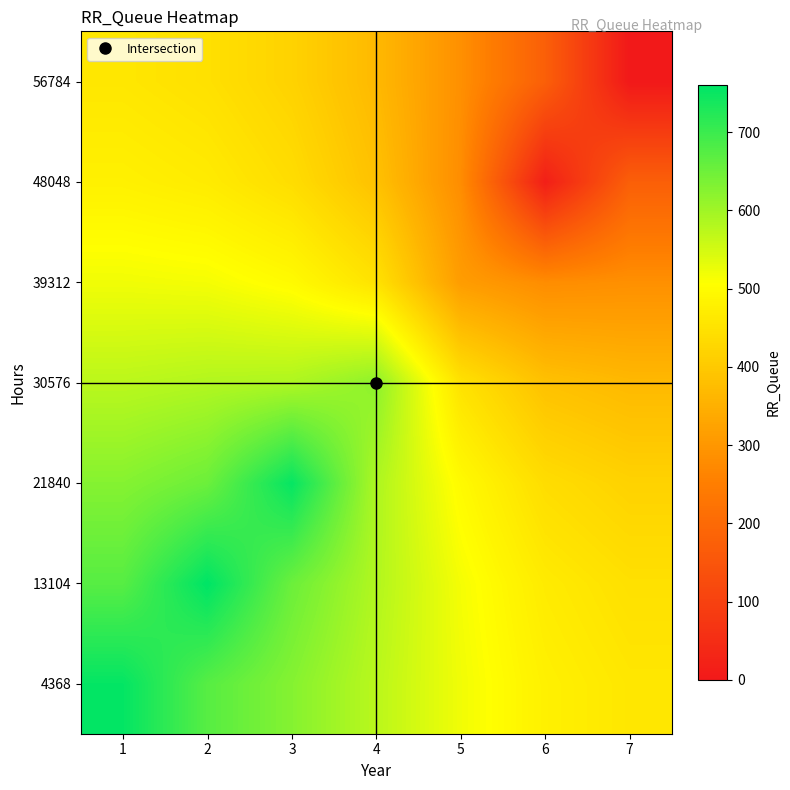

Reading right to left, what are all the values shown in this chart?

4368: 7=459.1	6=478.7	5=520.4	4=574.5	3=626.9	2=672.7	1=755.0
13104: 7=446.6	6=467.7	5=516.3	4=582.7	3=652.3	2=760.0	1=672.7
21840: 7=418.9	6=440.4	5=497.8	4=586.8	3=753.0	2=652.3	1=626.9
30576: 7=368.4	6=385.0	5=450.8	4=619.0	3=586.8	2=582.7	1=574.5
39312: 7=286.8	6=280.8	5=312.0	4=450.8	3=497.8	2=516.3	1=520.4
48048: 7=174.9	6=15.0	5=280.8	4=385.0	3=440.4	2=467.7	1=478.7
56784: 7=0.0	6=174.9	5=286.8	4=368.4	3=418.9	2=446.6	1=459.1